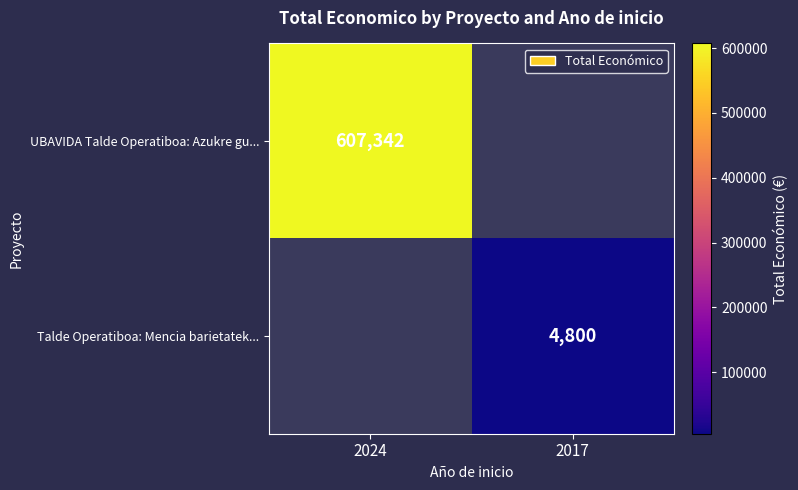

Which category has the highest value across all series?

2024